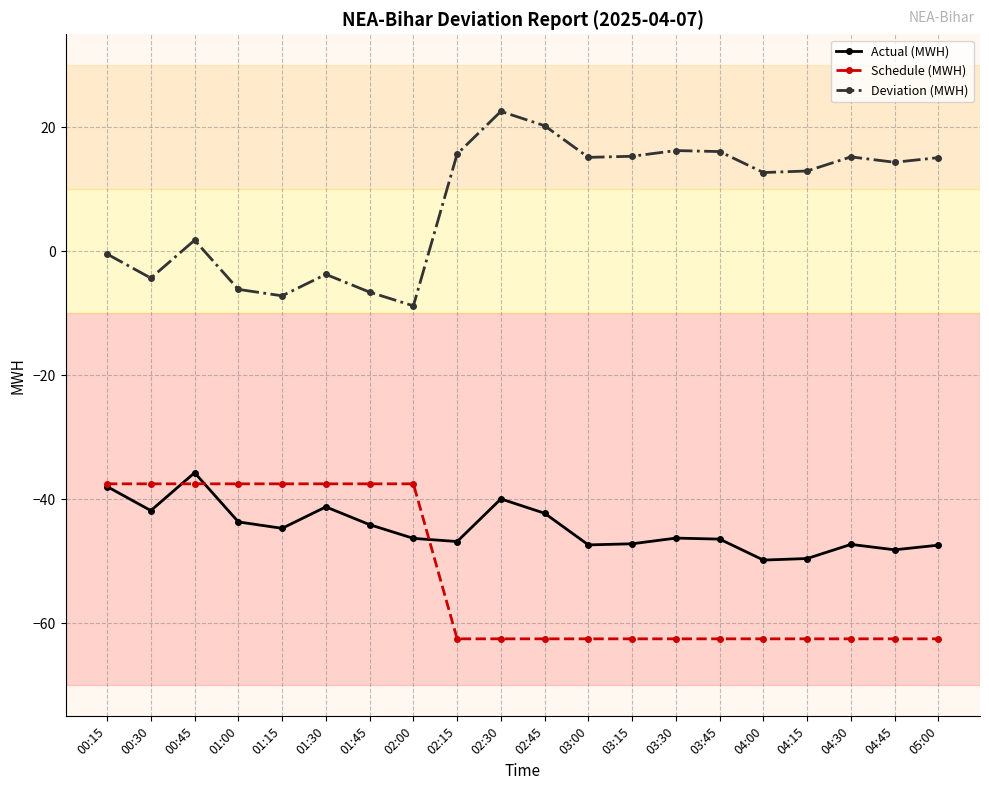

True or false: Actual (MWH) has a value of -76.5 at 01:00.

False